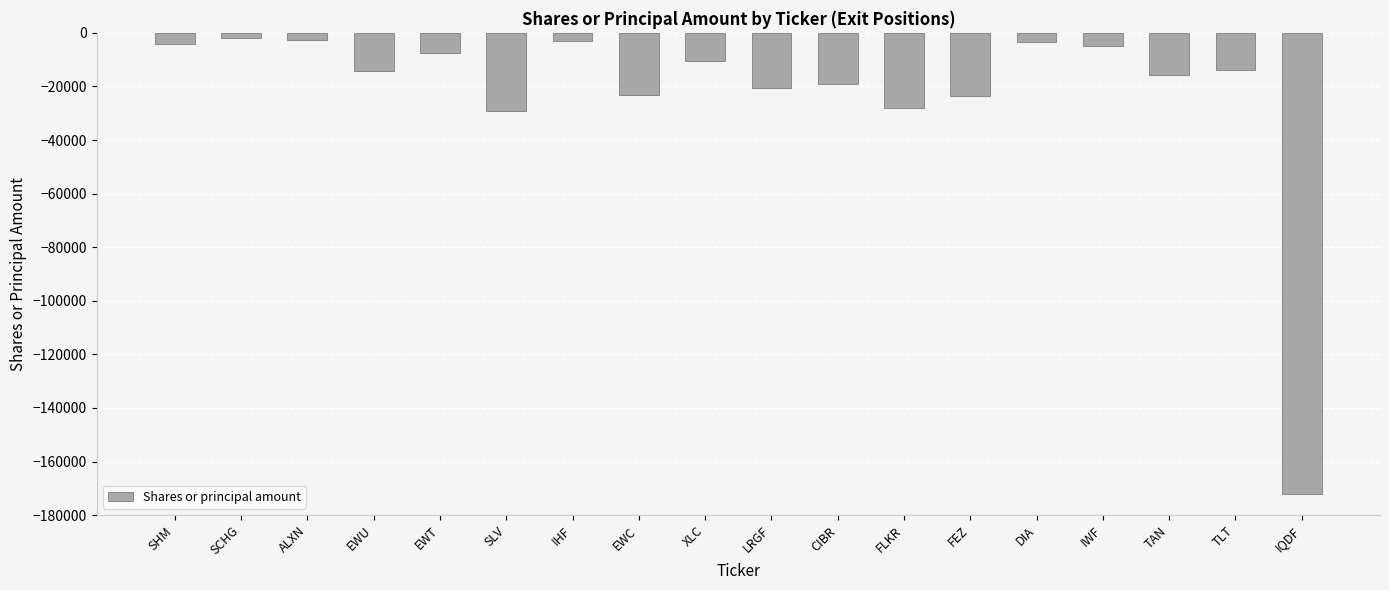

What is the smallest value displayed?

-172248